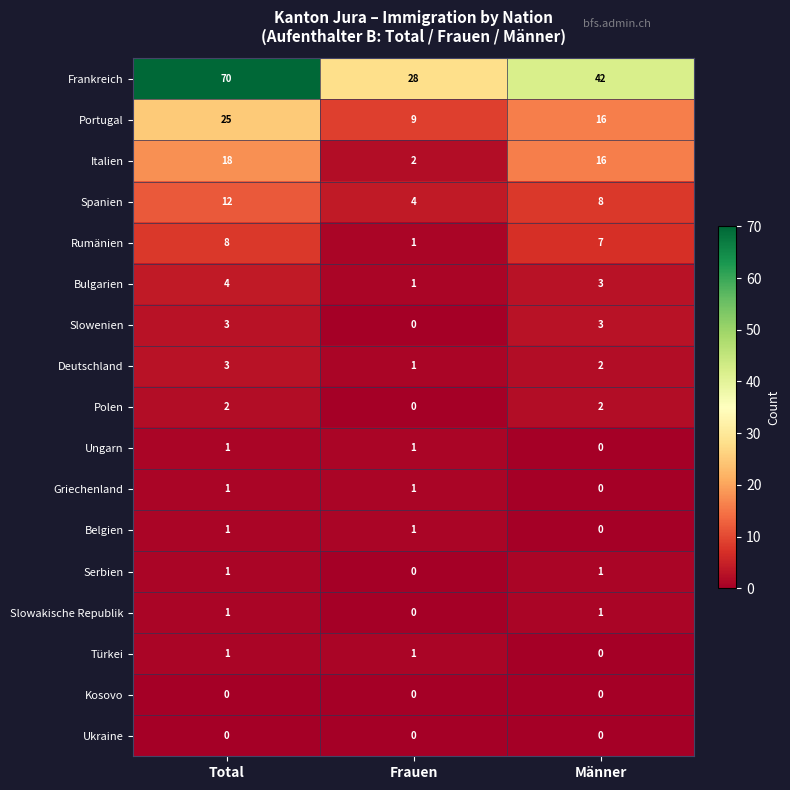

Between Total and Männer, which series saw the biggest shift?

Frankreich